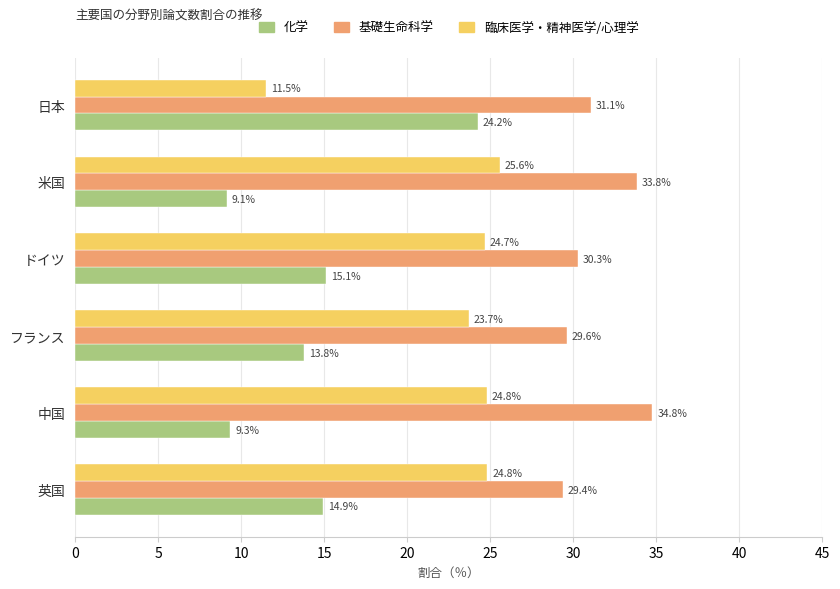

Which series has the largest total across all categories?

基礎生命科学